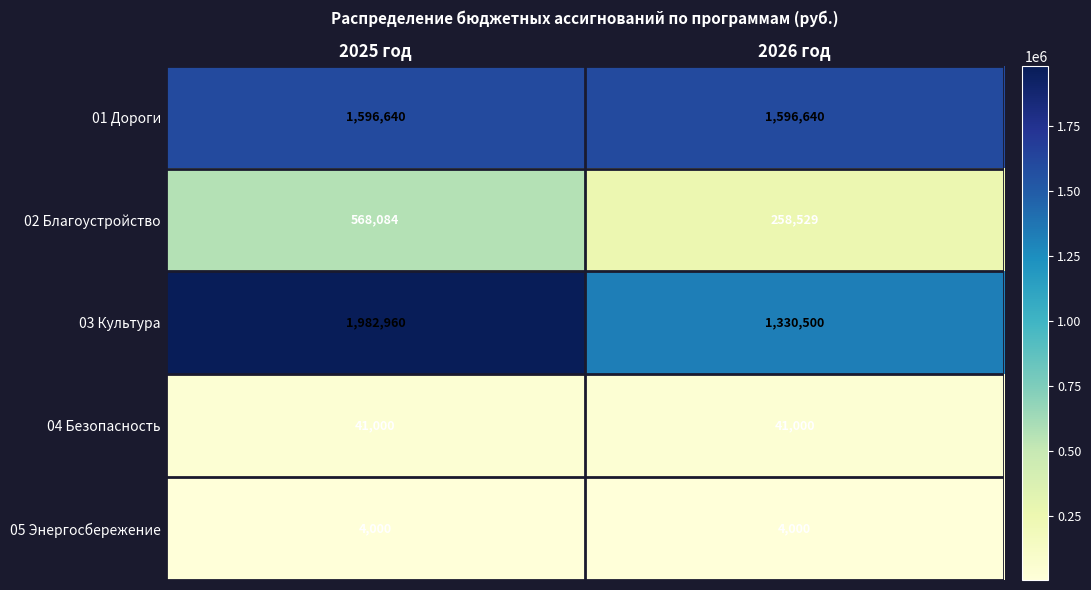

What value does the 02 Благоустройство series have at 2025 год?

568084